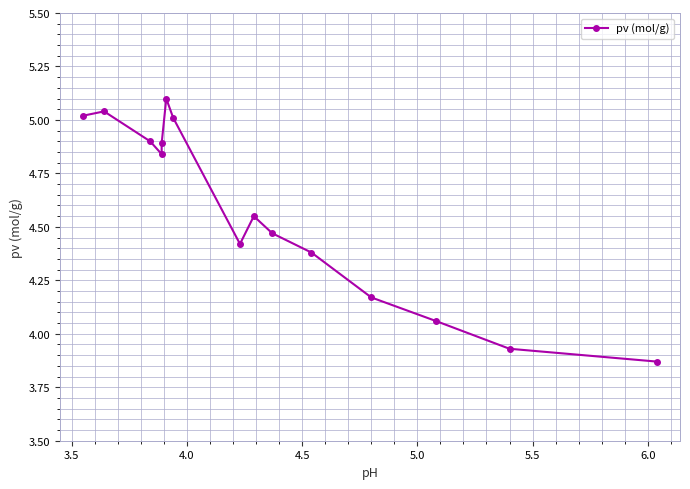

What is the difference between the maximum and minimum values?

1.2